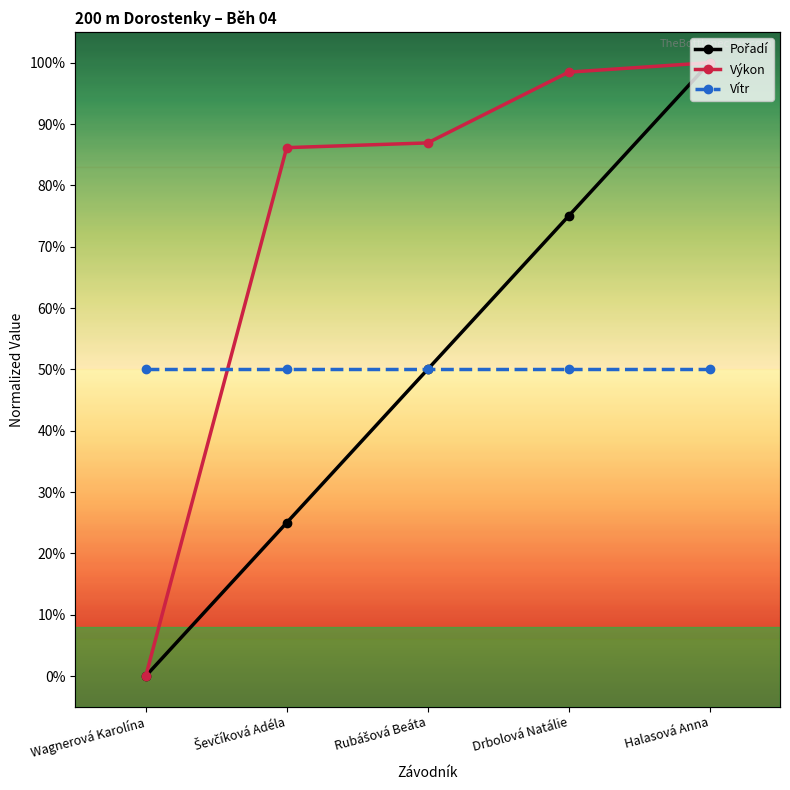

What is the lowest value of the Vítr series?

0.5